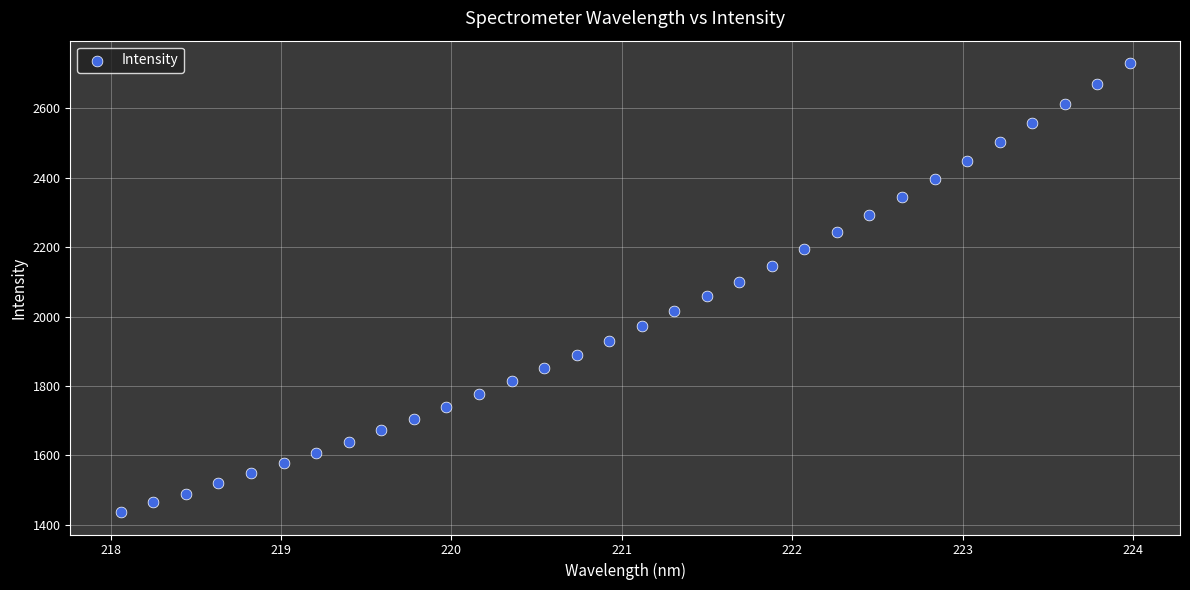

What is the range of Y values (max minus min)?

1293.7